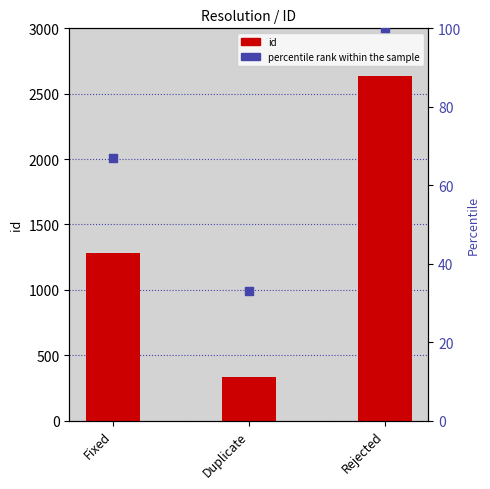

Which series has the largest total across all categories?

id